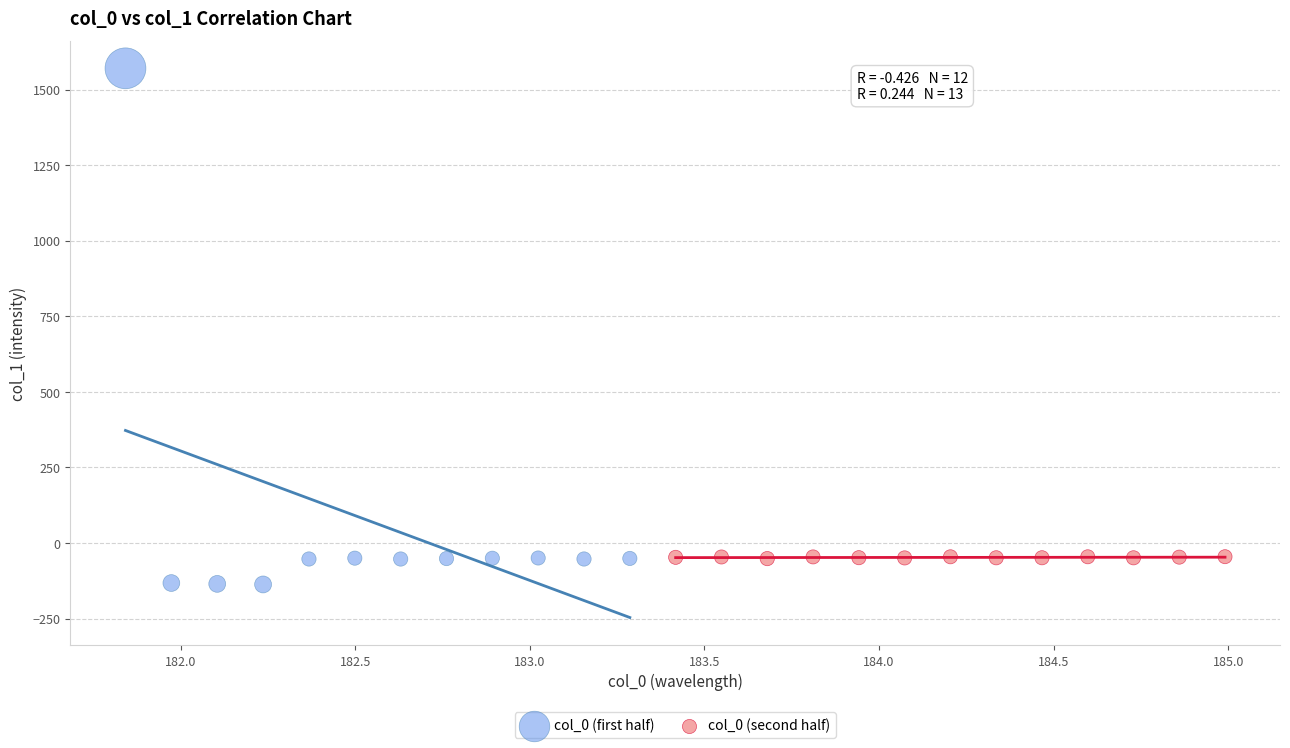

Which series reaches the maximum Y coordinate?

col_0 (first half)